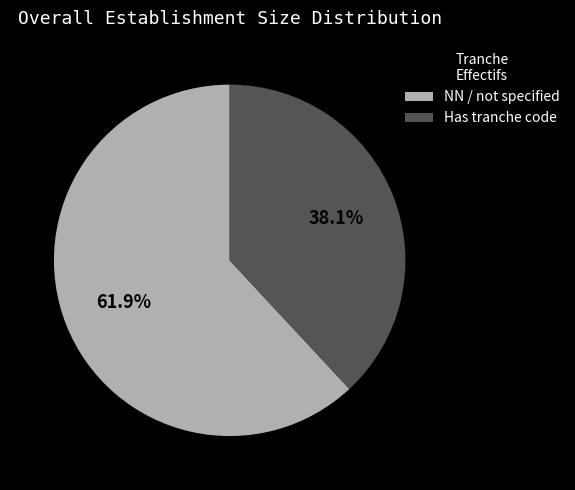

How many segments does this pie chart have?

2